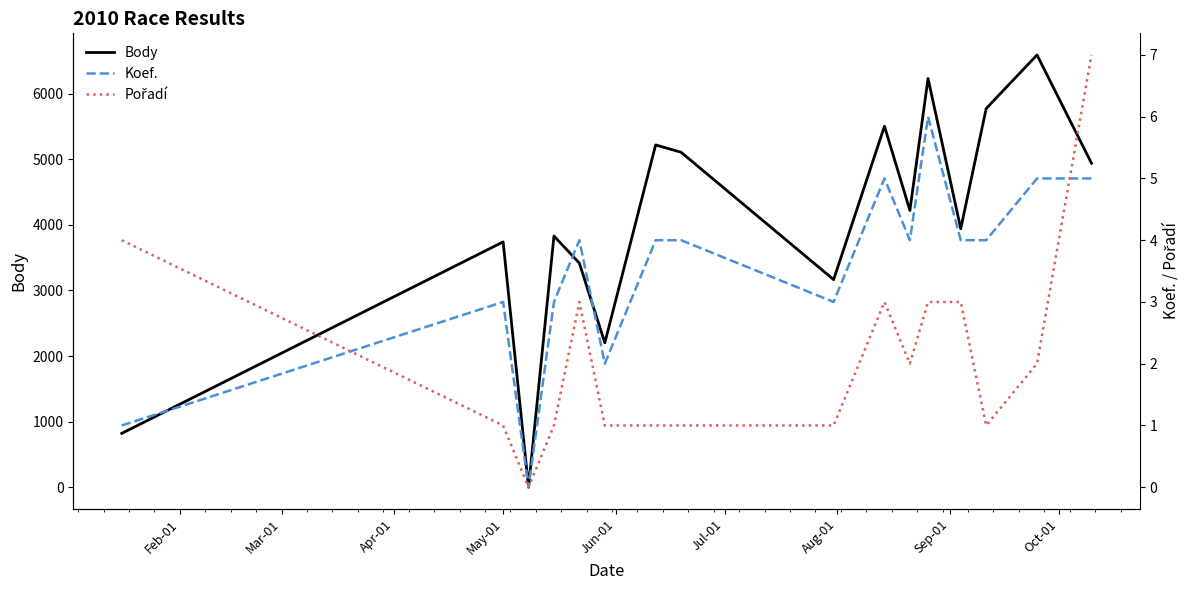

What are all the series names shown in the legend?

Body, Koef., Pořadí